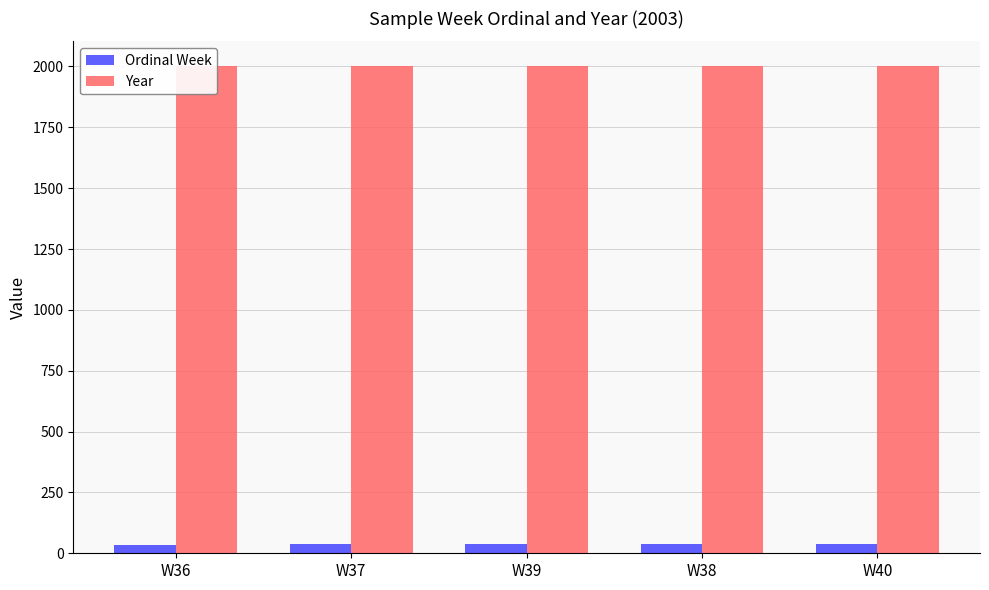

At how many categories does at least one series exceed 1528?

5